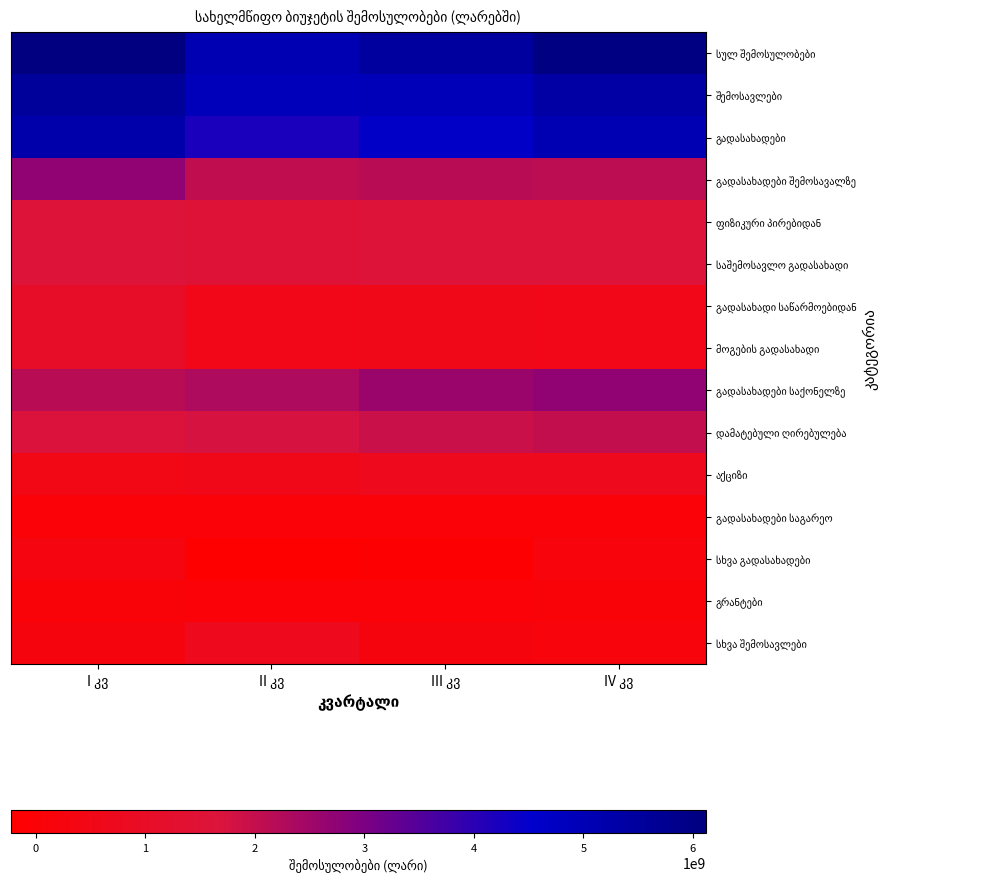

Count the number of data series in this chart.

15